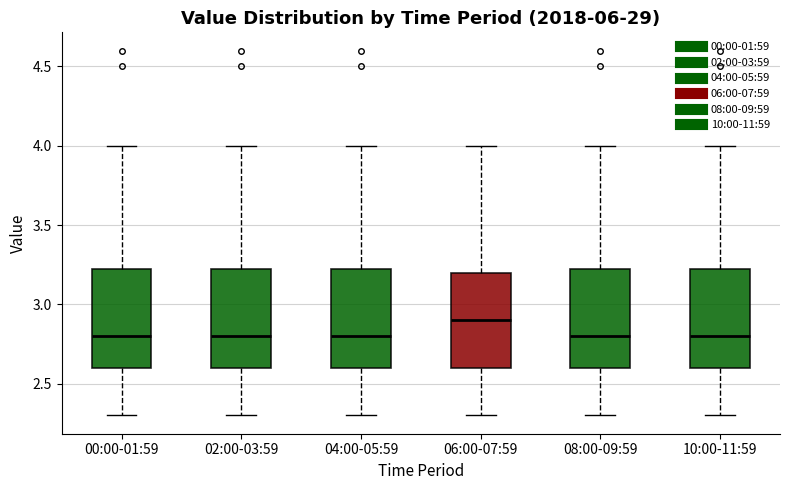

Where does the lower whisker of the box for 00:00-01:59 end on the y-axis? The values are not printed on the chart, so give them approximately, as read against the axis.

2.30